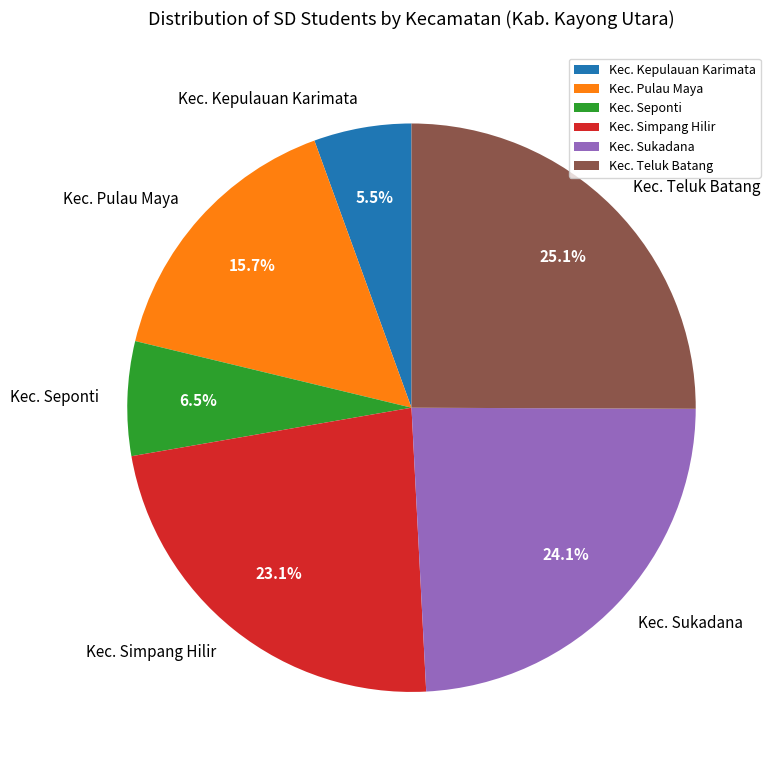

What percentage is the Kec. Simpang Hilir slice, to the nearest percent?

23%